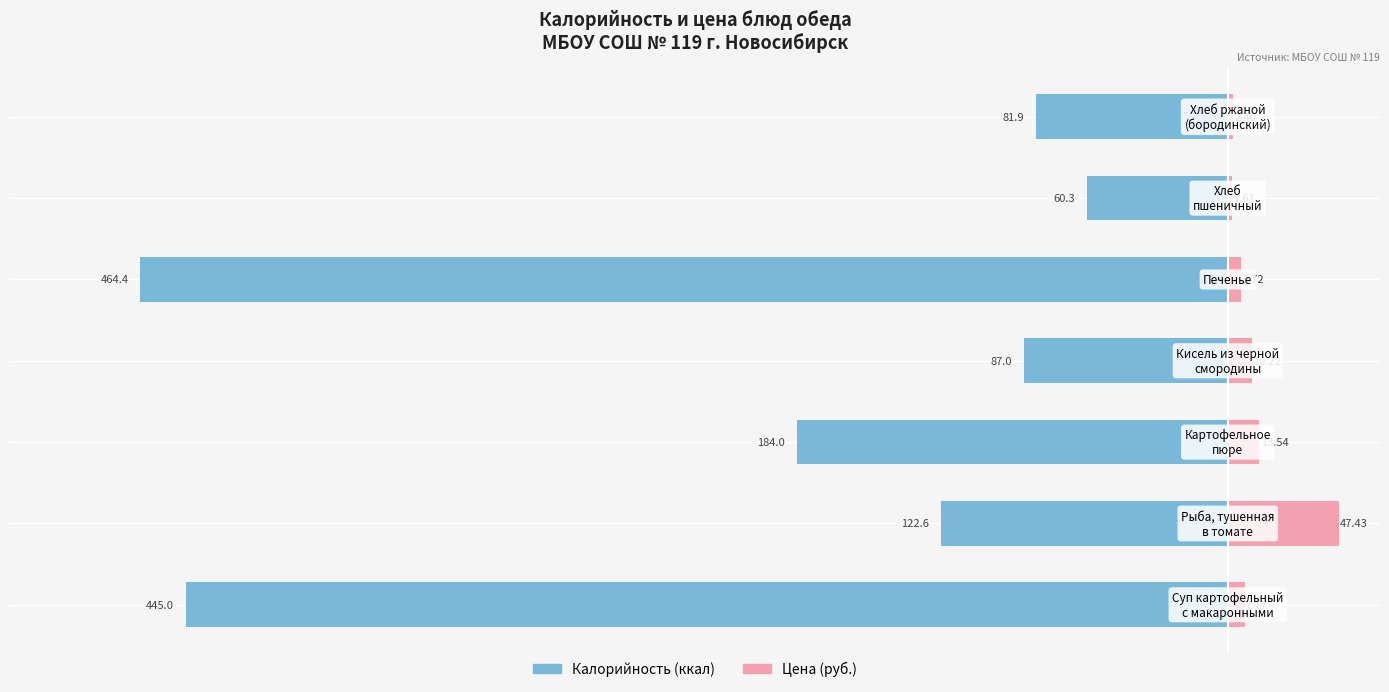

Reading left to right, what are all the values shown in this chart?

Калорийность (ккал): -445.0	-122.6	-184.0	-87.0	-464.4	-60.3	-81.9
Цена (руб.): 7.2	47.4	13.5	10.2	5.7	1.6	2.4